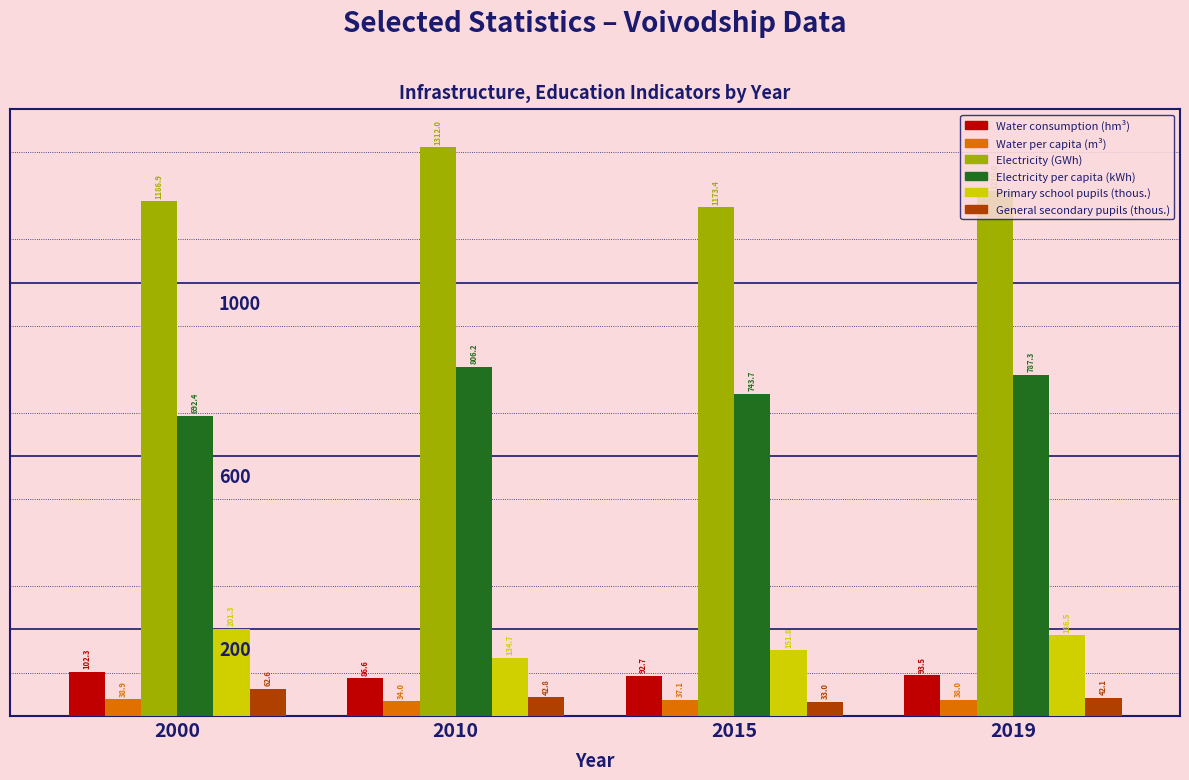

Which series has the largest total across all categories?

Electricity (GWh)